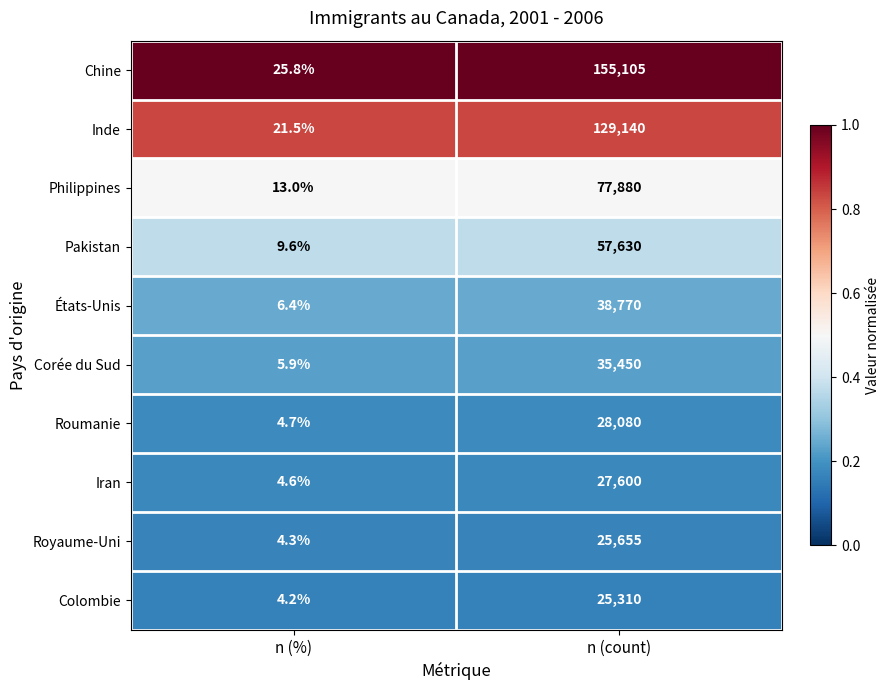

What is the average value of the Corée du Sud series?

17728.0